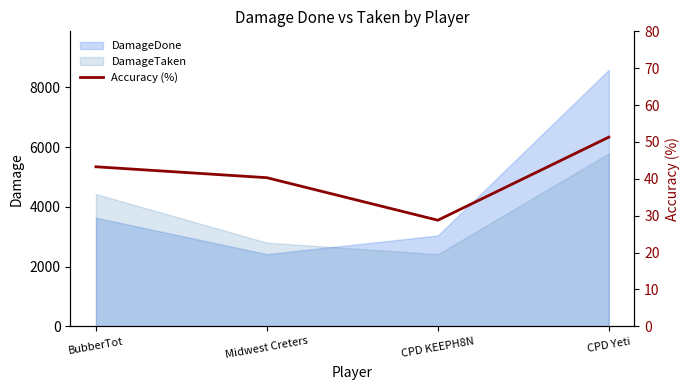

True or false: the data has more than 2 interior local peaks.

False